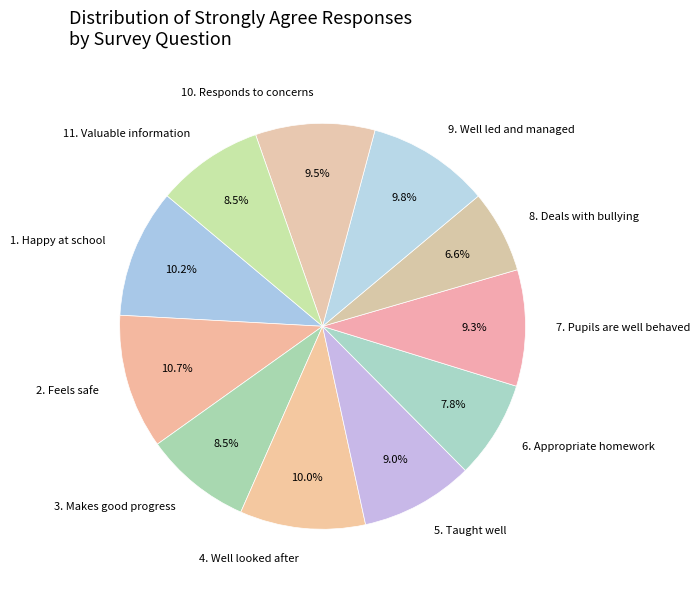

Do 5. Taught well and 7. Pupils are well behaved together represent more than half of the pie?

No